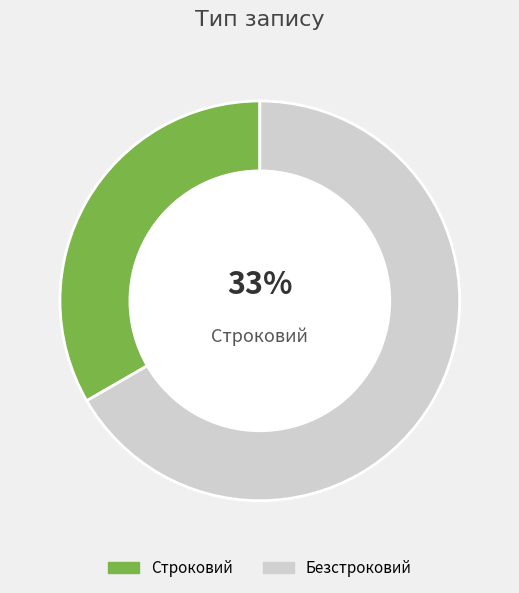

Which category has the smallest portion of the pie?

Строковий